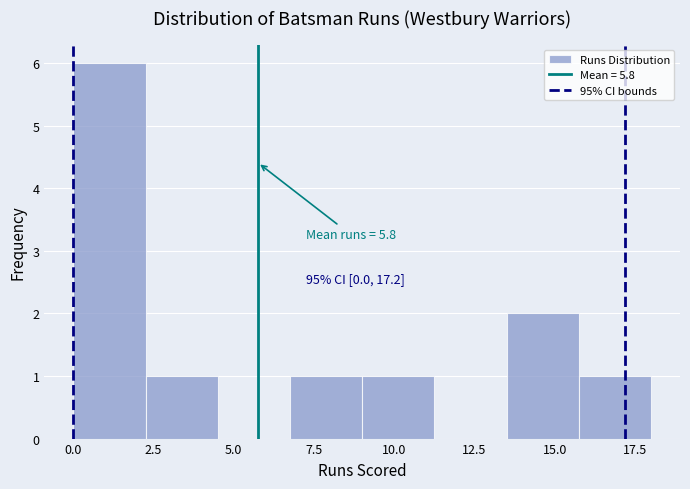

Over which range of the x-axis is the bar tallest?

0.00 to 2.25